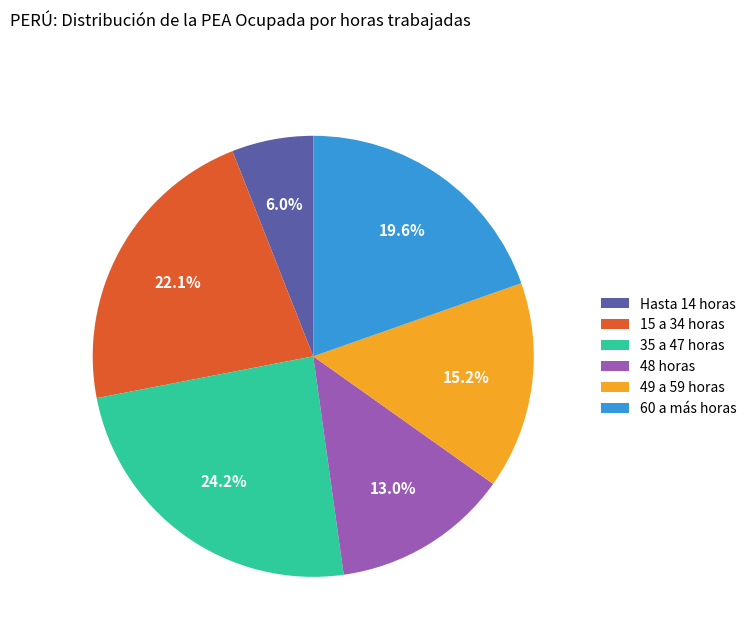

To the nearest percent, what portion does 60 a más horas represent?

20%